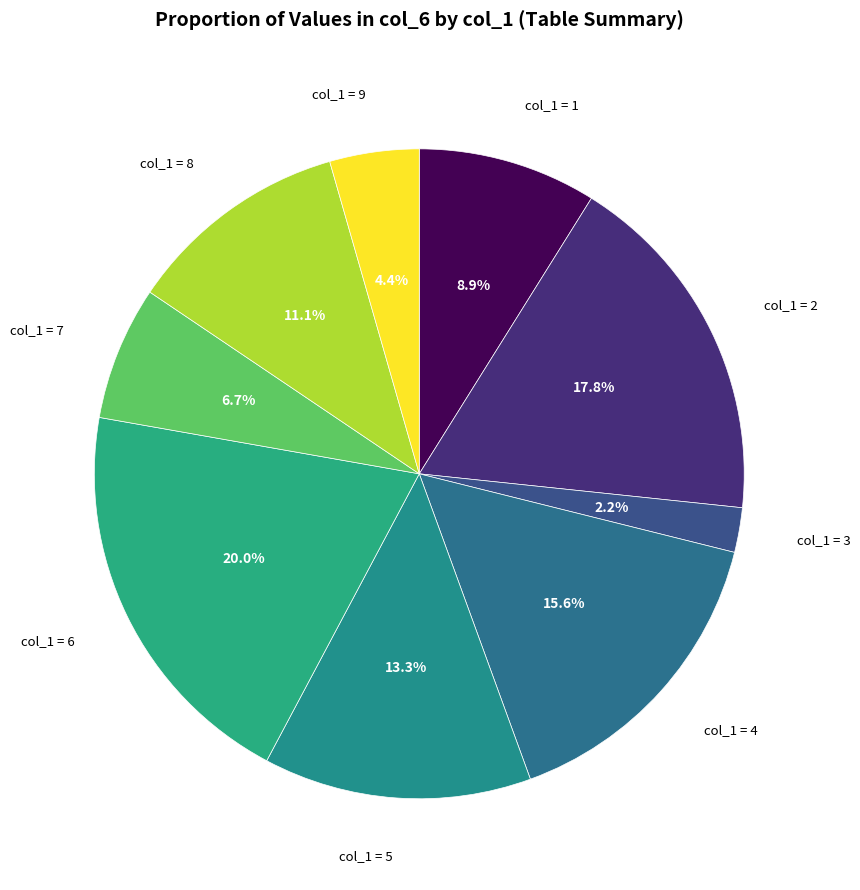

Which has a higher value, col_1 = 4 or col_1 = 3?

col_1 = 4